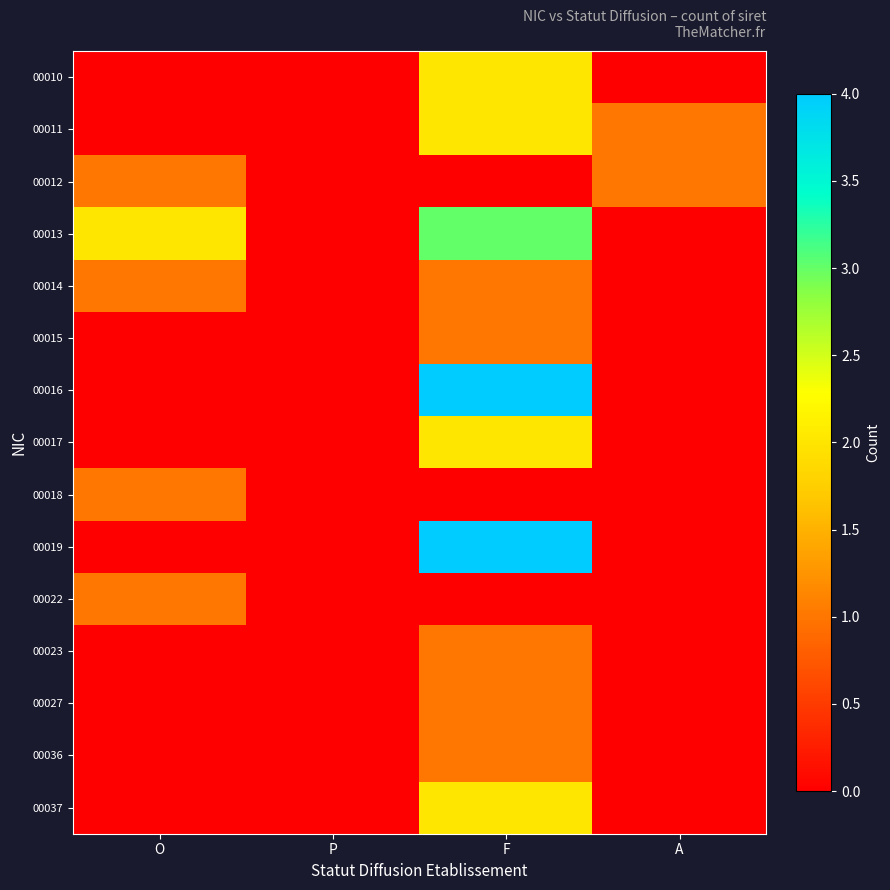

Which has a higher value, P or A?

P